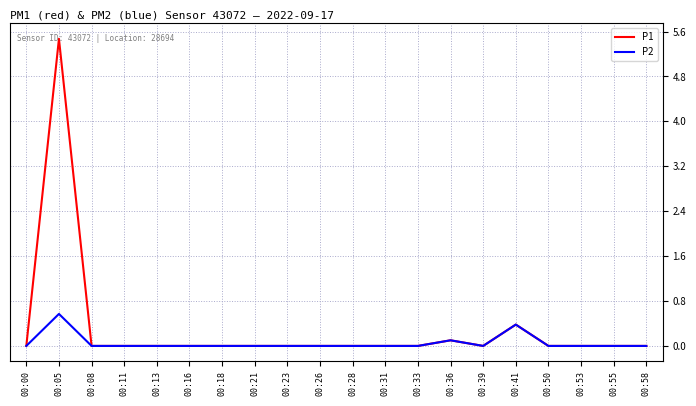

What are all the series names shown in the legend?

P1, P2